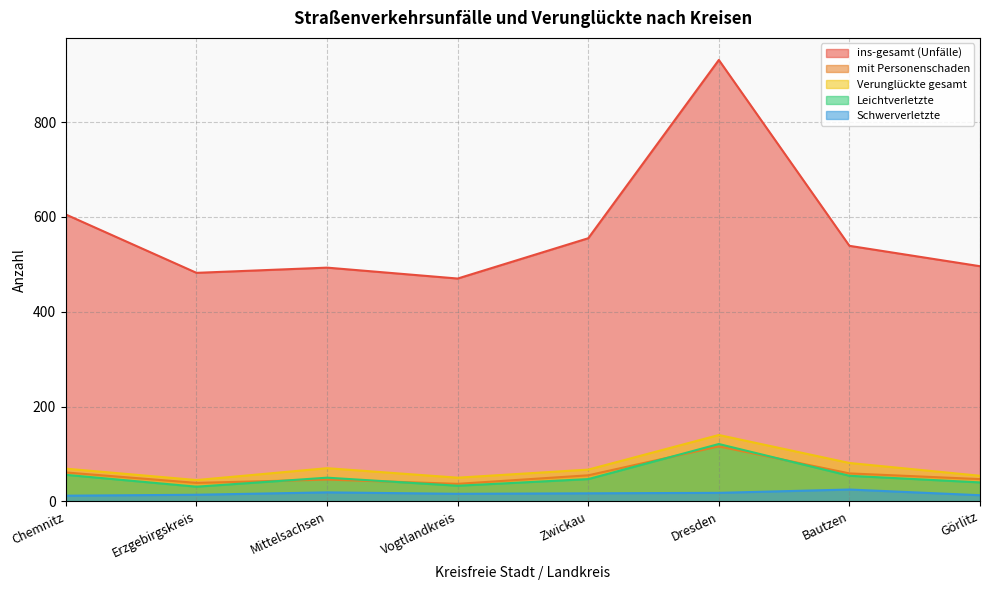

What is the sum of the Leichtverletzte values at Bautzen and Vogtlandkreis?

87